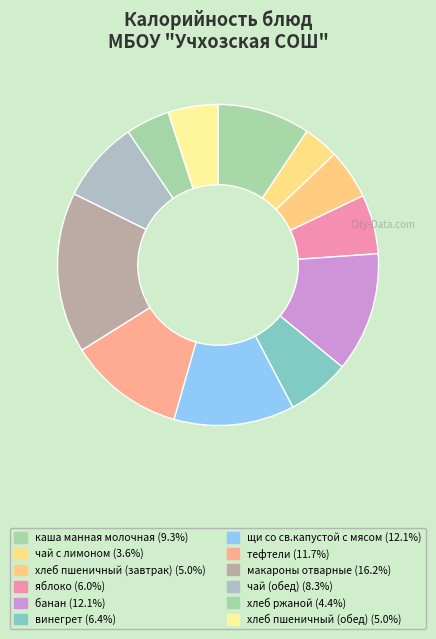

What is the largest slice in the pie chart?

макароны отварные